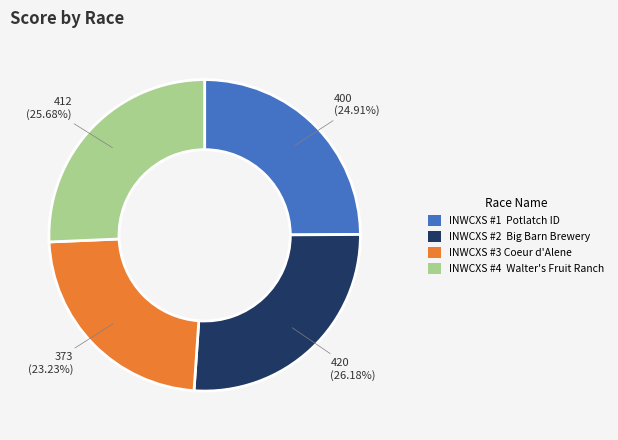

What is the smallest slice in the pie chart?

INWCXS #3 Coeur d'Alene